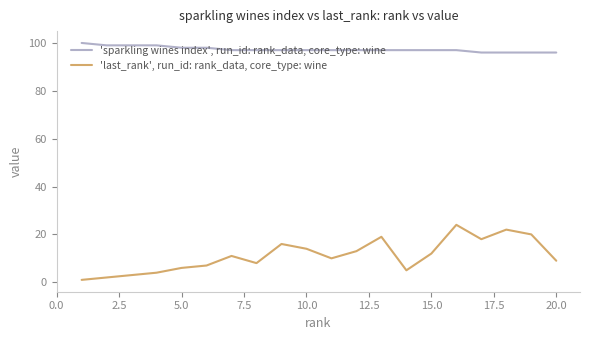

List the series in order of their overall mean, highest first.

'sparkling wines index', run_id: rank_data, core_type: wine, 'last_rank', run_id: rank_data, core_type: wine